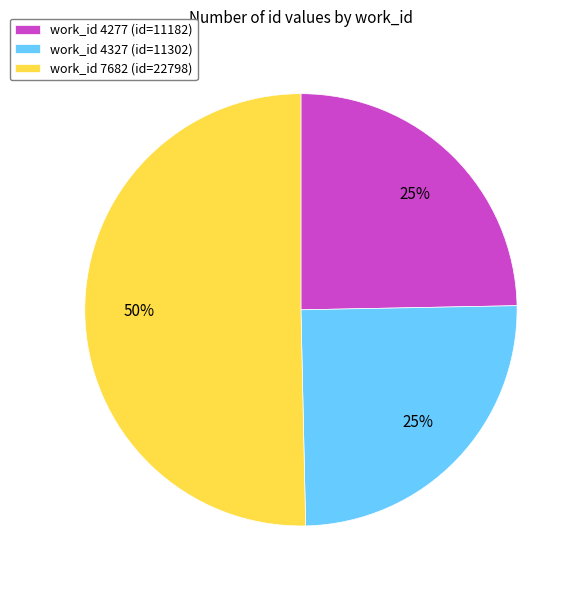

What is the ratio of the value at work_id 4277 (id=11182) to the value at work_id 7682 (id=22798)?

0.5